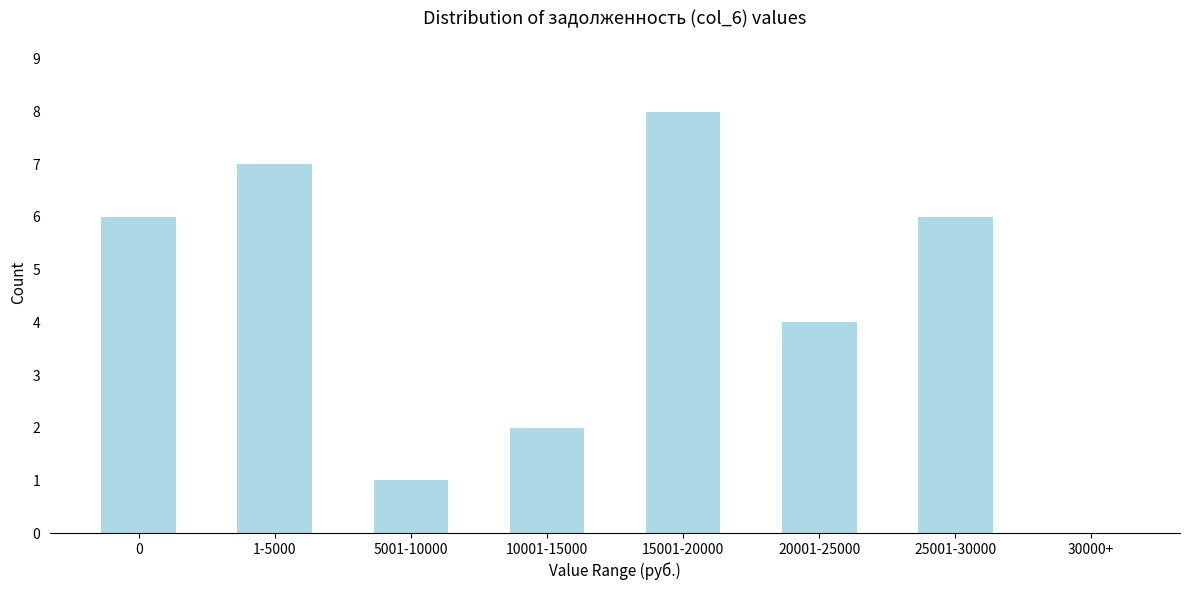

Reading left to right, what are all the values shown in this chart?

0=6	1-5000=7	5001-10000=1	10001-15000=2	15001-20000=8	20001-25000=4	25001-30000=6	30000+=0